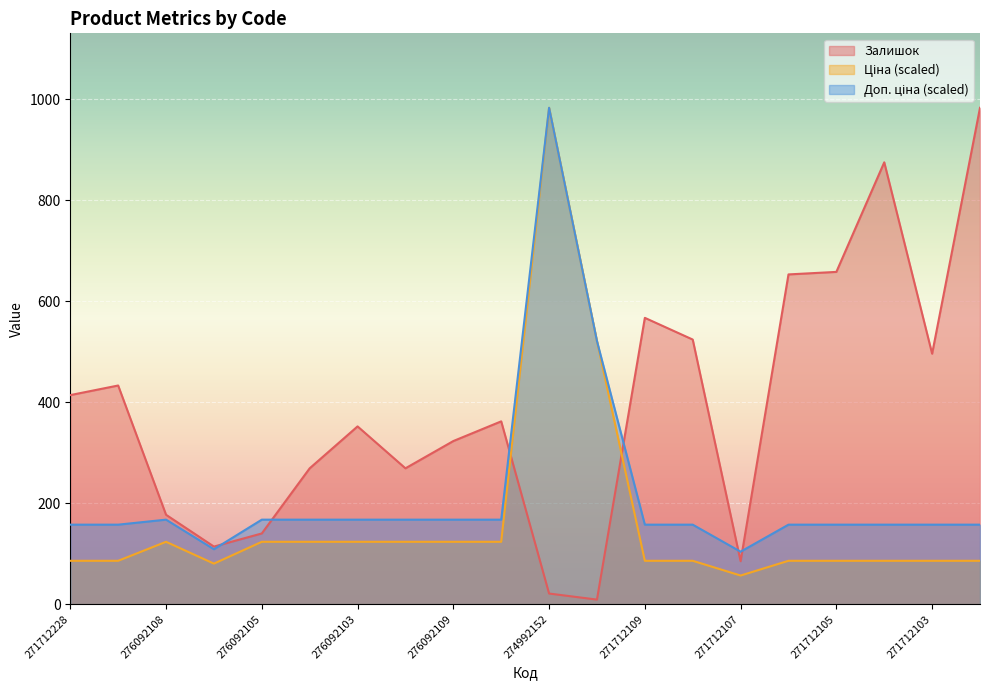

What is the difference between the second highest and second lowest values in the Ціна series?

440.7